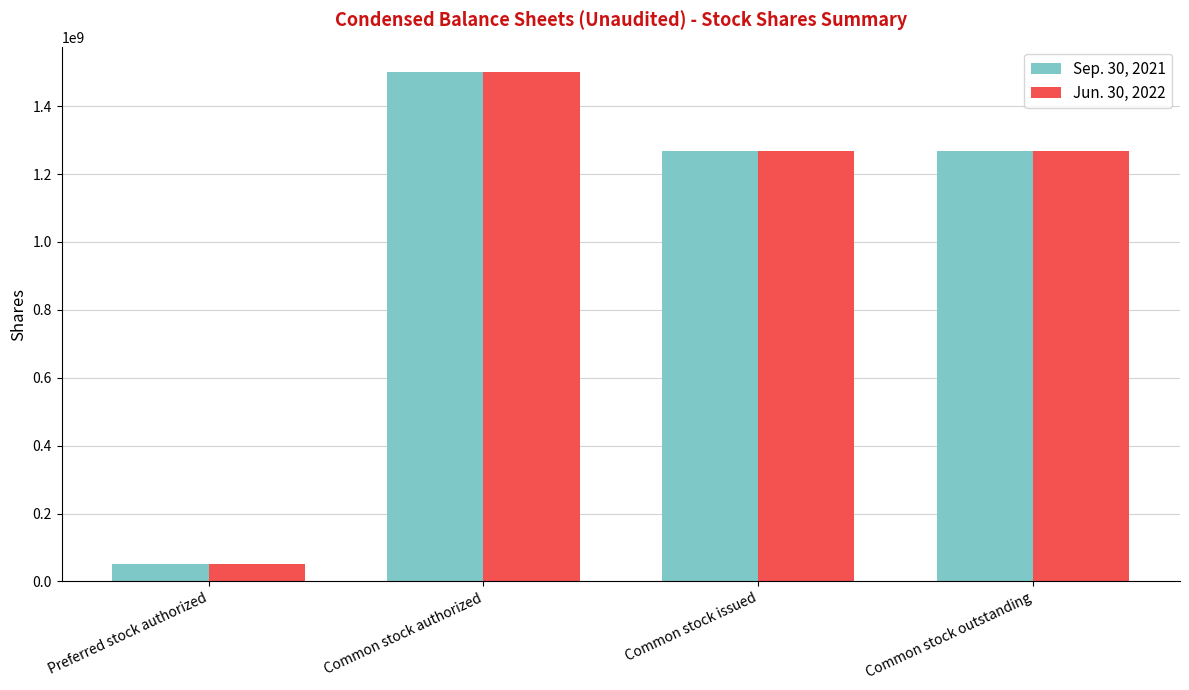

What is the average value of the Sep. 30, 2021 series?

1021620173